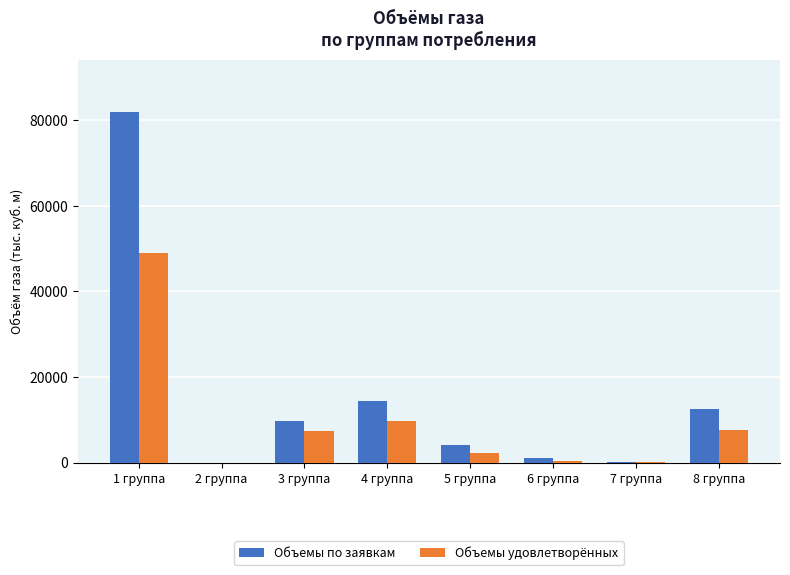

Which label corresponds to the largest value in the chart?

1 группа